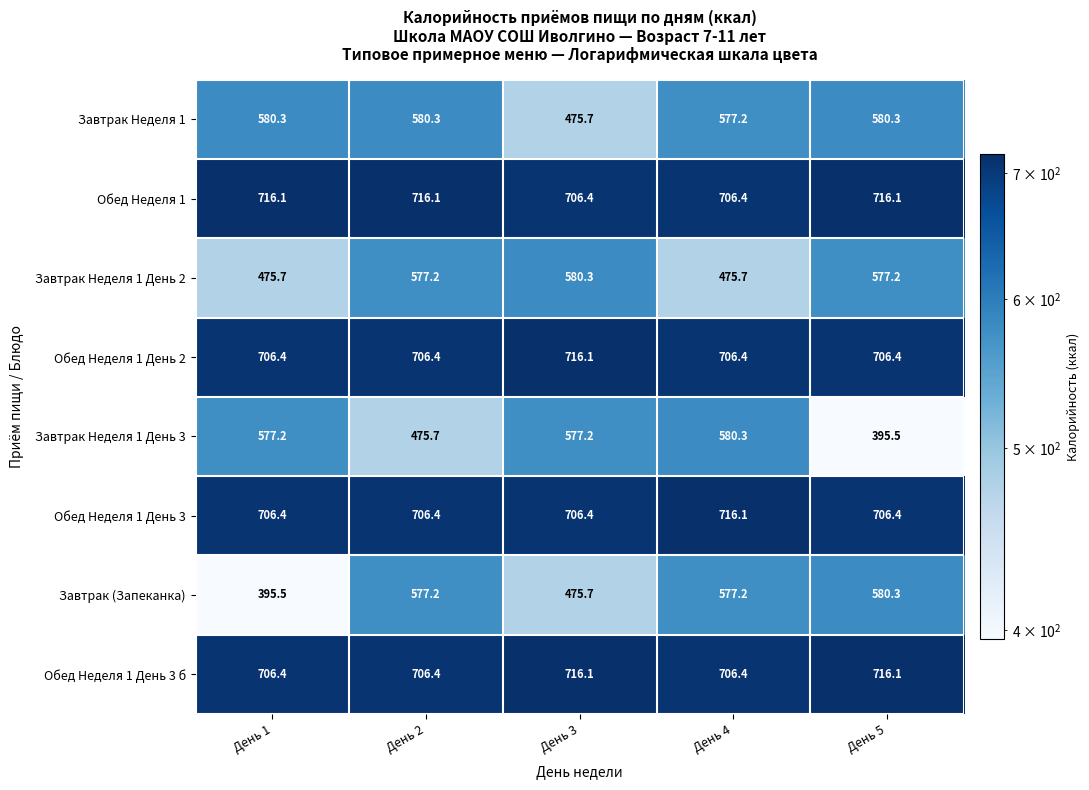

What is the sum of all Обед Неделя 1 День 2 values?

3541.7